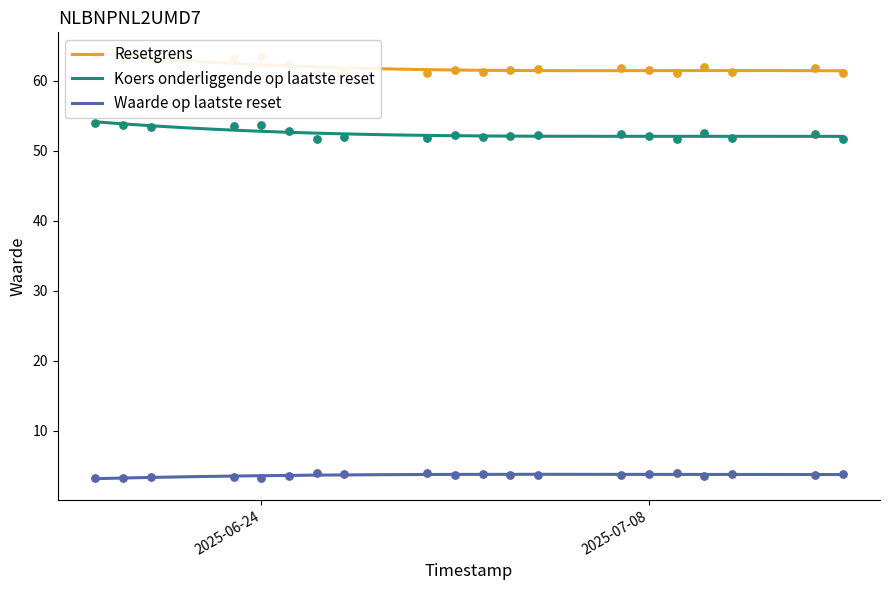

At which category is the sum across all series the highest?

2025-06-18